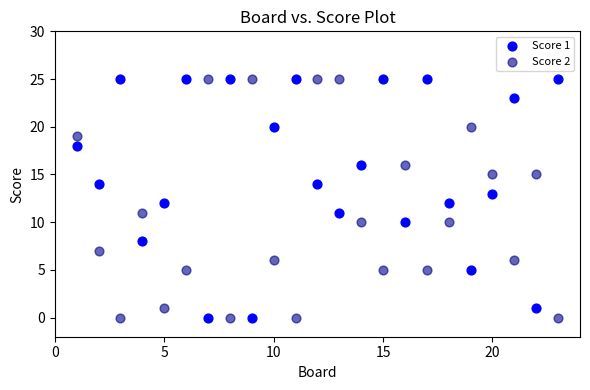

What is the X range (max minus min) for the scatter plot?

22